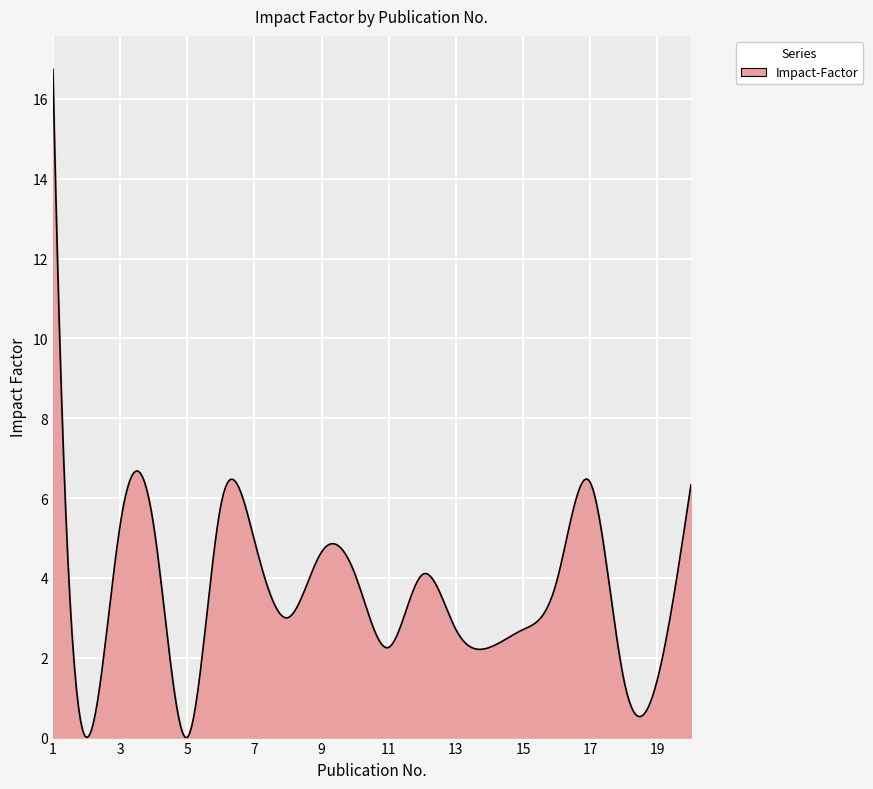

What is the average value?

3.6